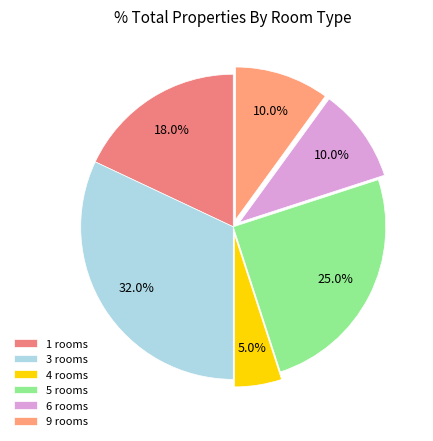

Count the number of slices in the pie.

6